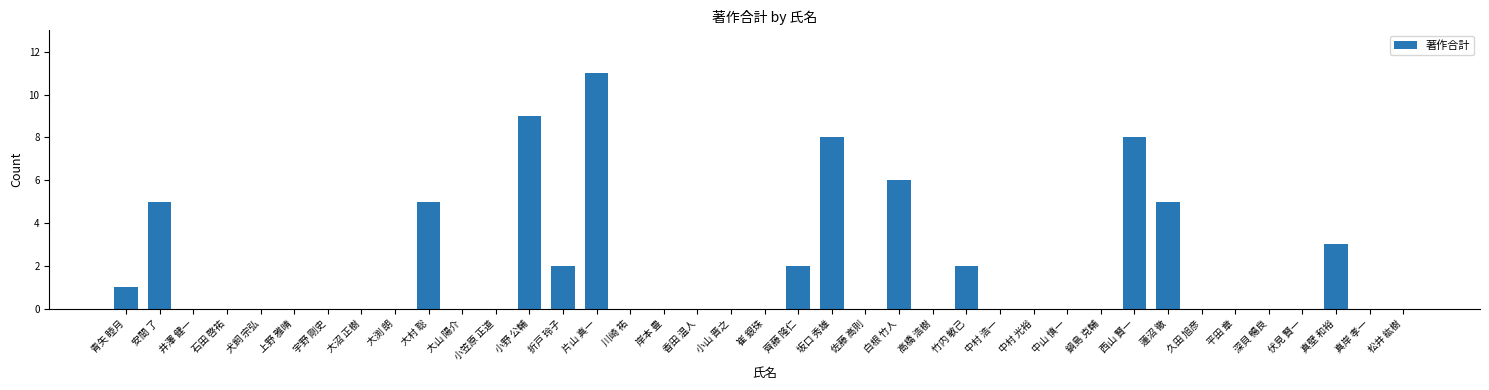

Read the value at 安間 了, to the nearest 5.

5